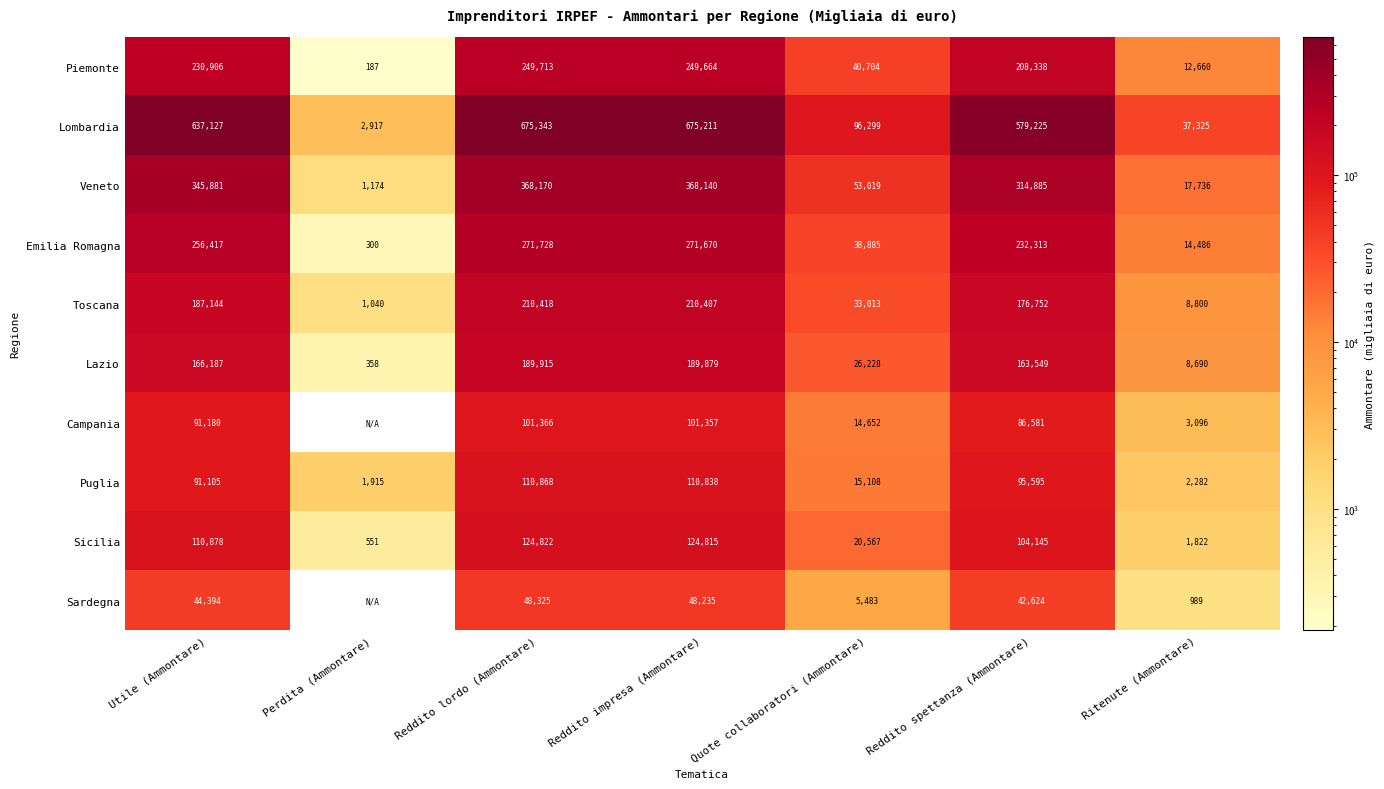

Rank the series at Reddito impresa (Ammontare) from highest to lowest value.

Lombardia, Veneto, Emilia Romagna, Piemonte, Toscana, Lazio, Sicilia, Puglia, Campania, Sardegna